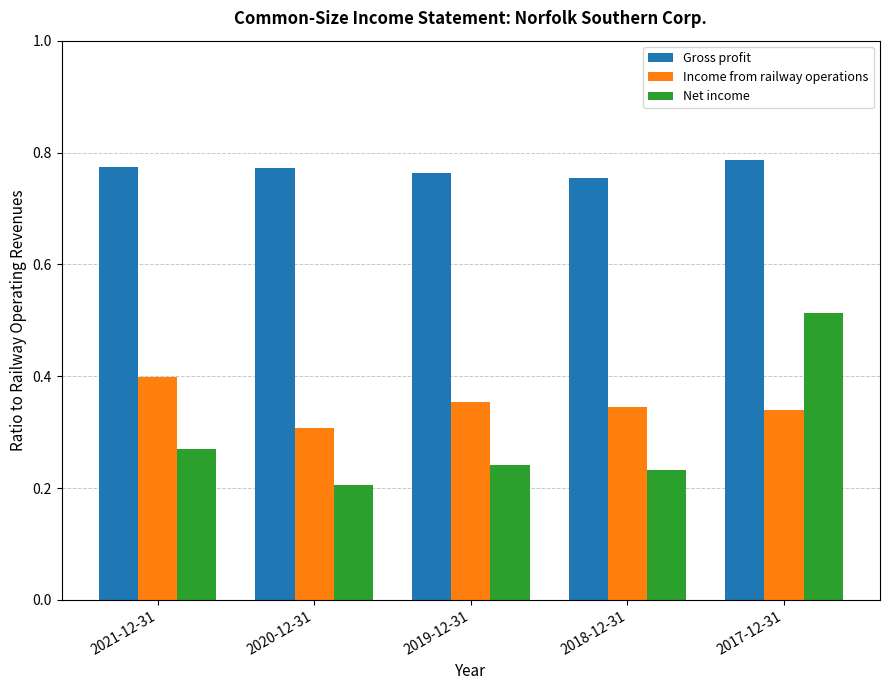

At which category is the sum across all series the highest?

2017-12-31